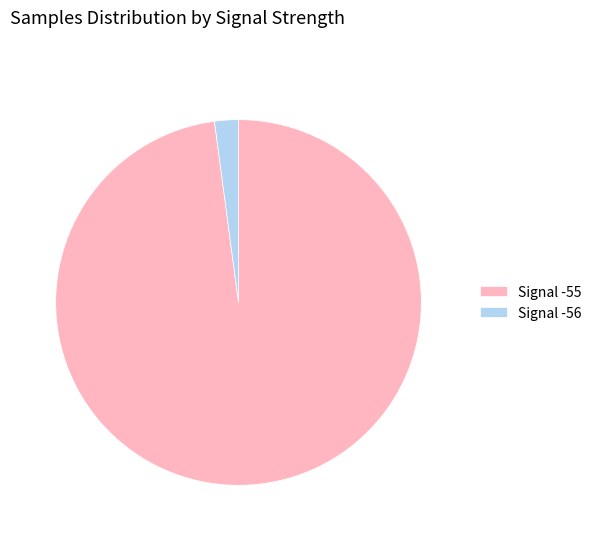

True or false: Signal -55 accounts for 85% of the total.

False